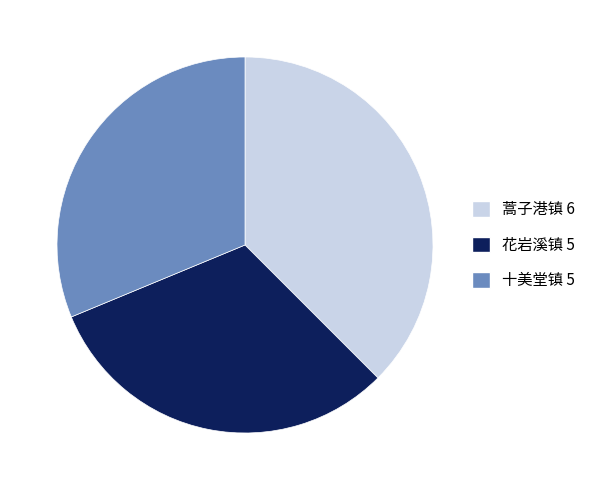

Which slice is the largest?

蒿子港镇